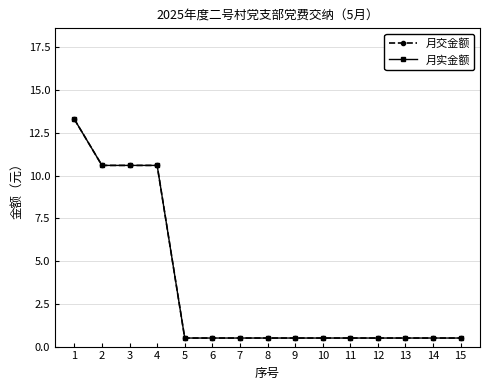

What is the sum of all 月交金额 values?

50.6